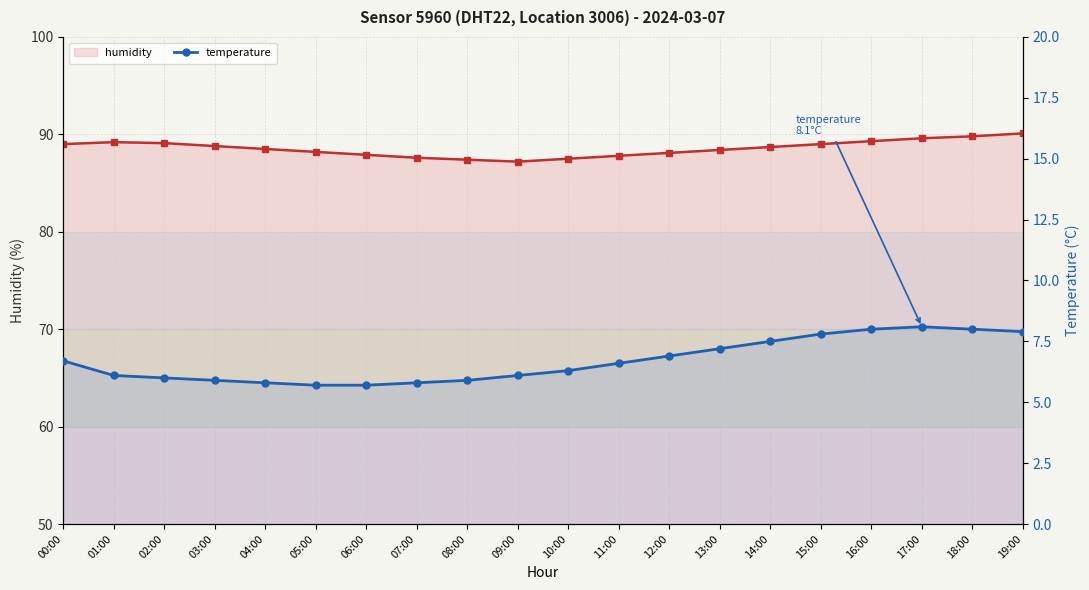

What position from the left is 11:00?

12